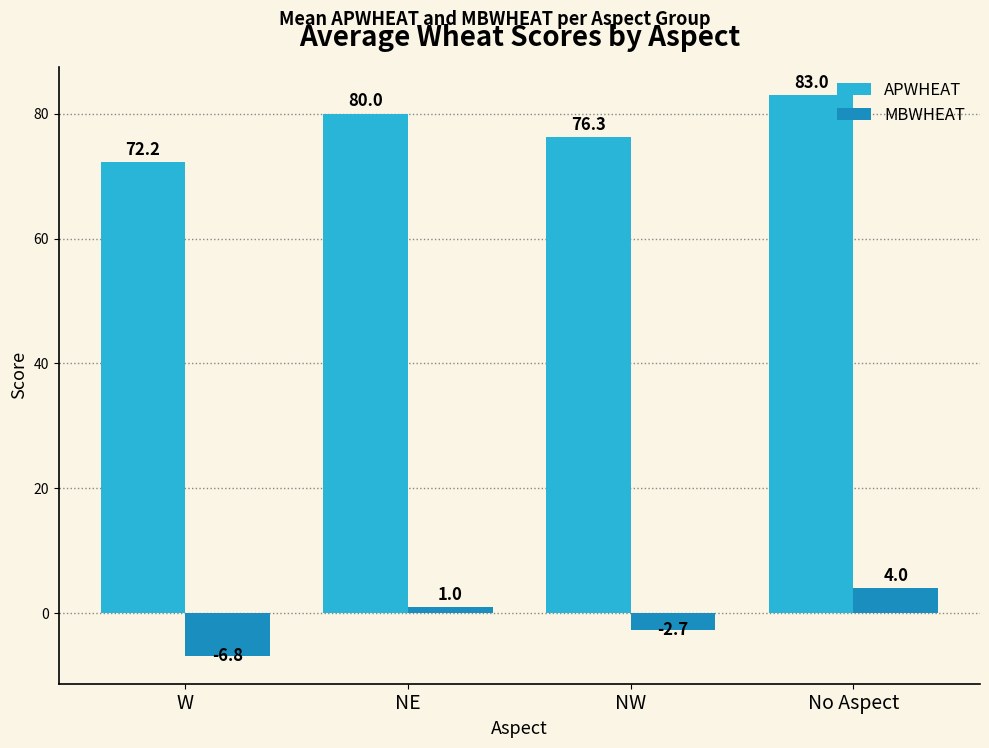

What is the label of the 3rd bar from the left?

NW